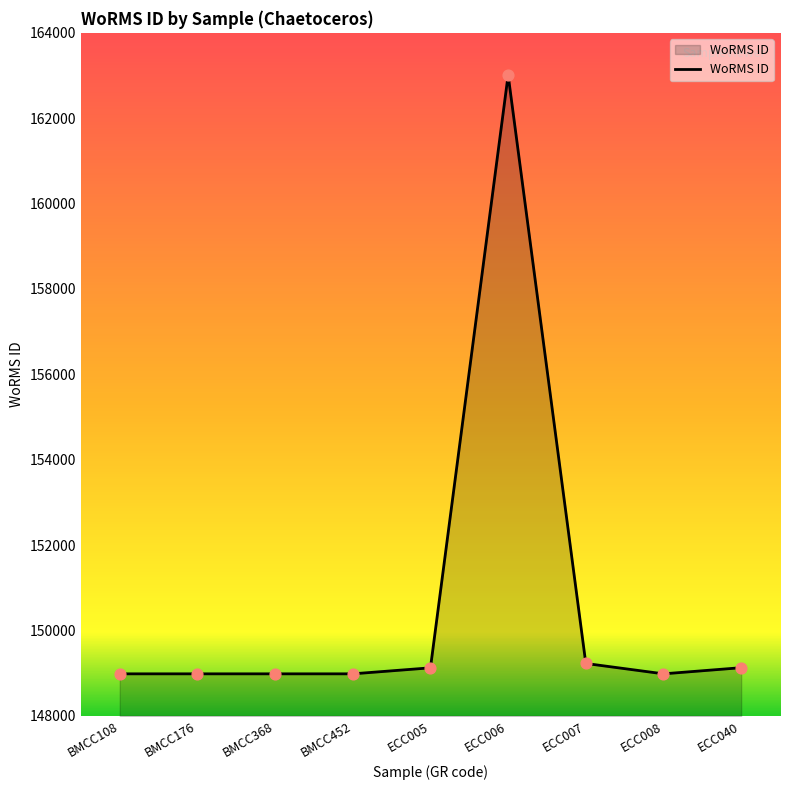

Approximately how many times larger is the value at ECC005 compared to BMCC368?

1.0